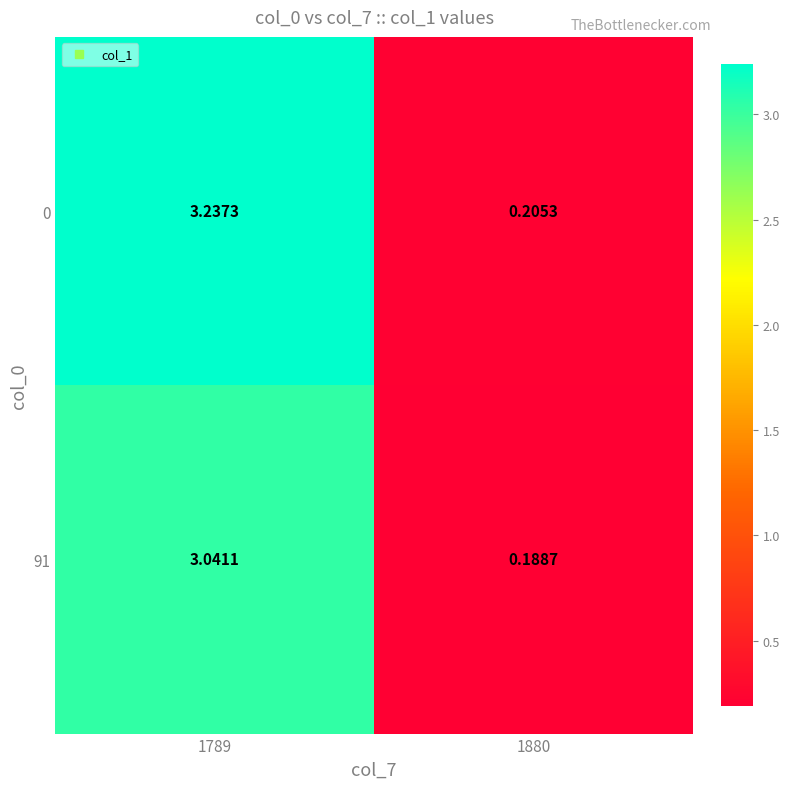

Is the value of 91 at 1789 greater than the value of 0 at 1789?

No